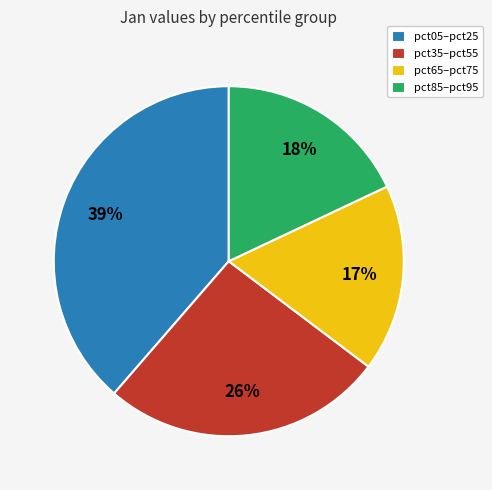

Does any single category account for the majority?

No